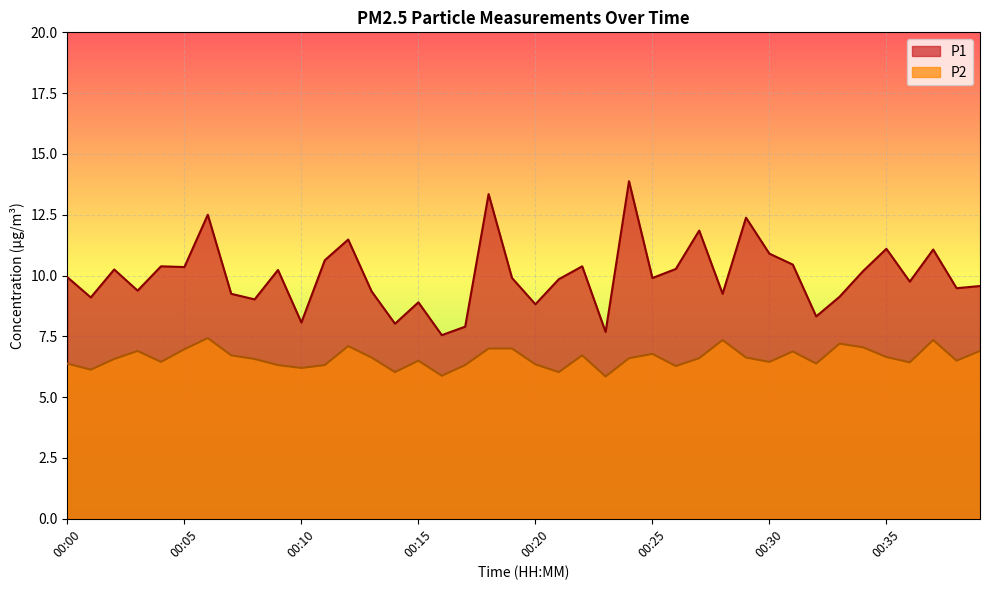

Is the value of P1 at 00:23 greater than the value of P2 at 00:07?

Yes